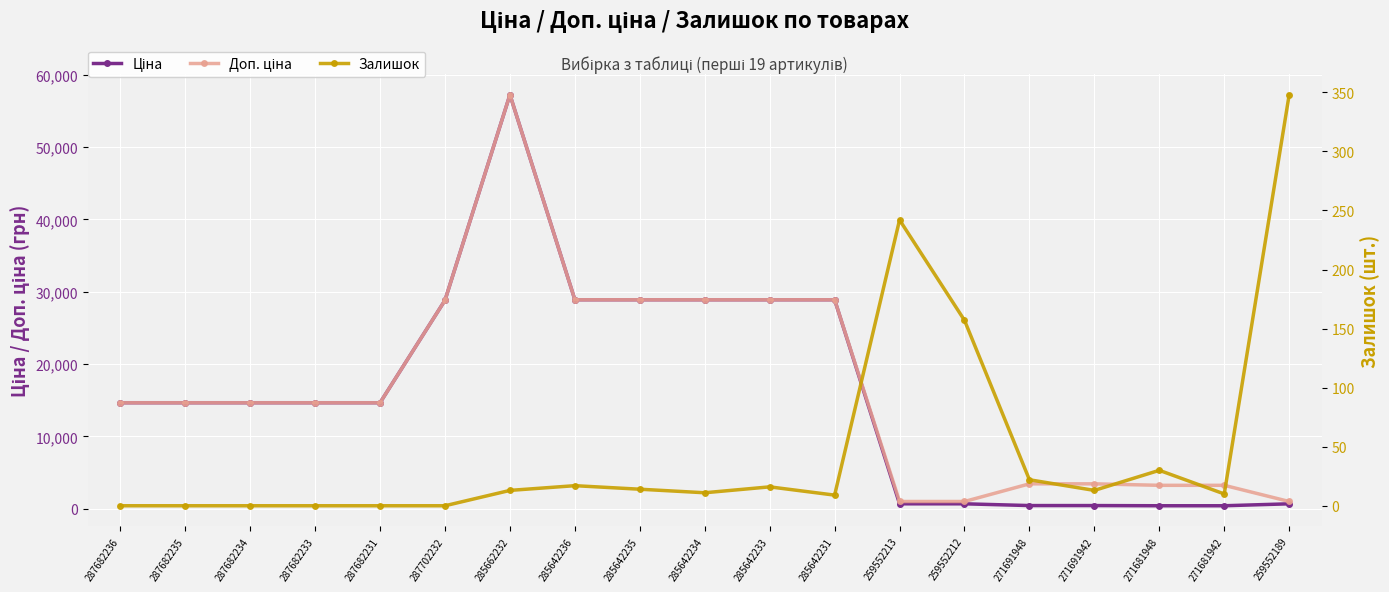

How many values in the Ціна series are below 14649?

7